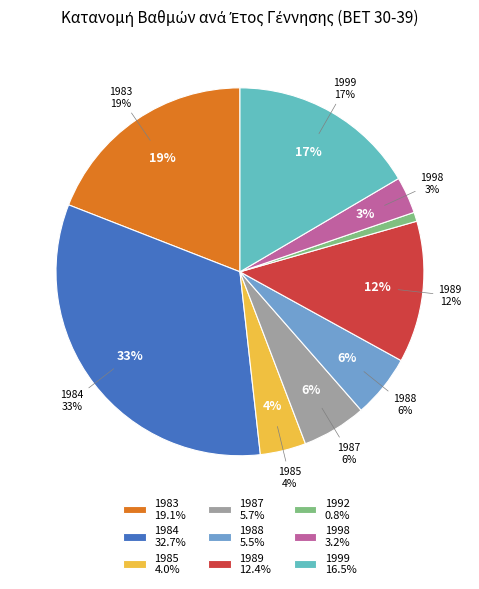

True or false: 1989 accounts for 21% of the total.

False